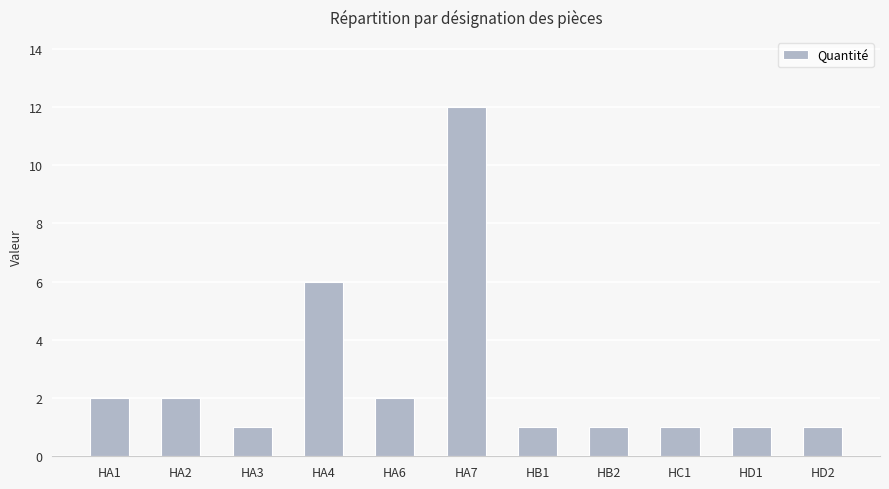

What is the value of the 8th bar from the left?

1